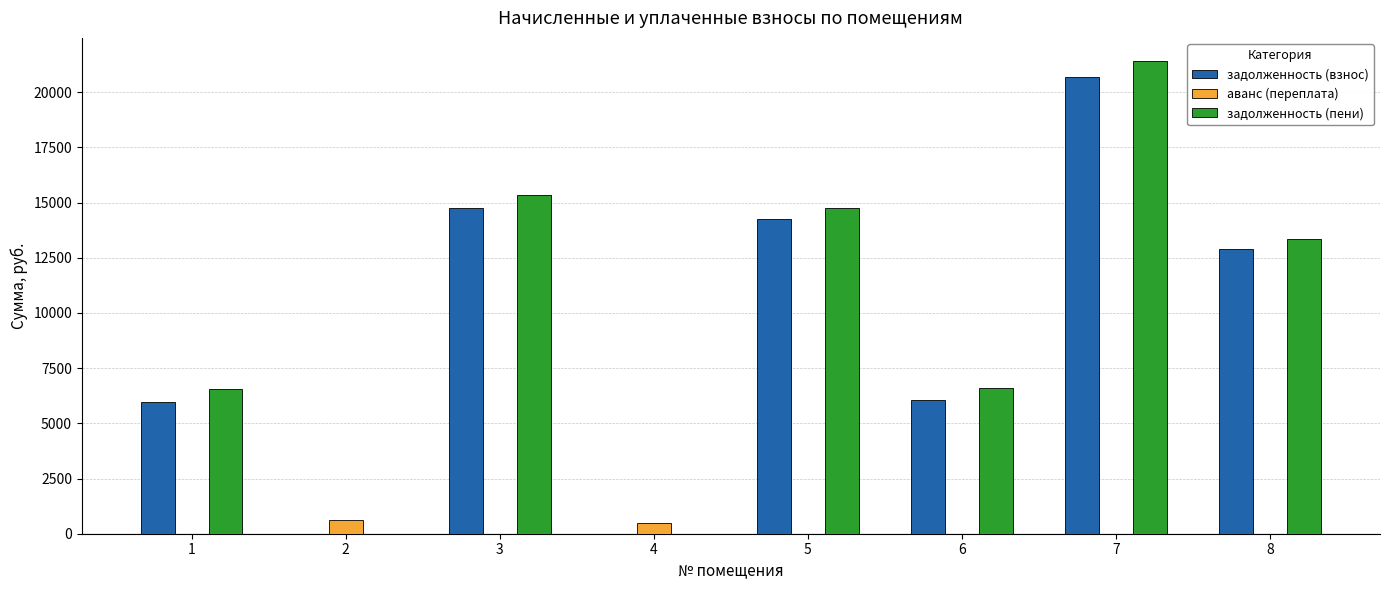

Does the chart contain stacked bars?

No